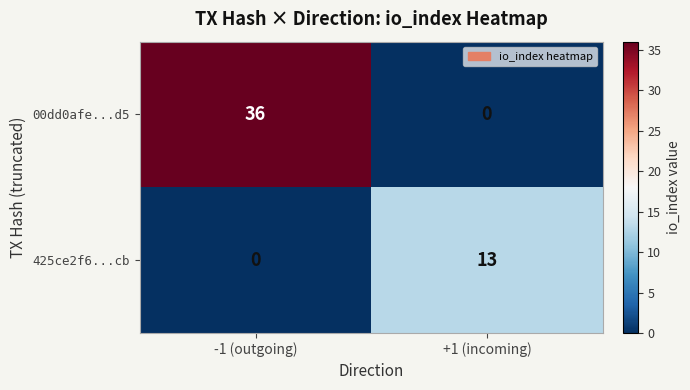

At how many categories does at least one series exceed 31?

1